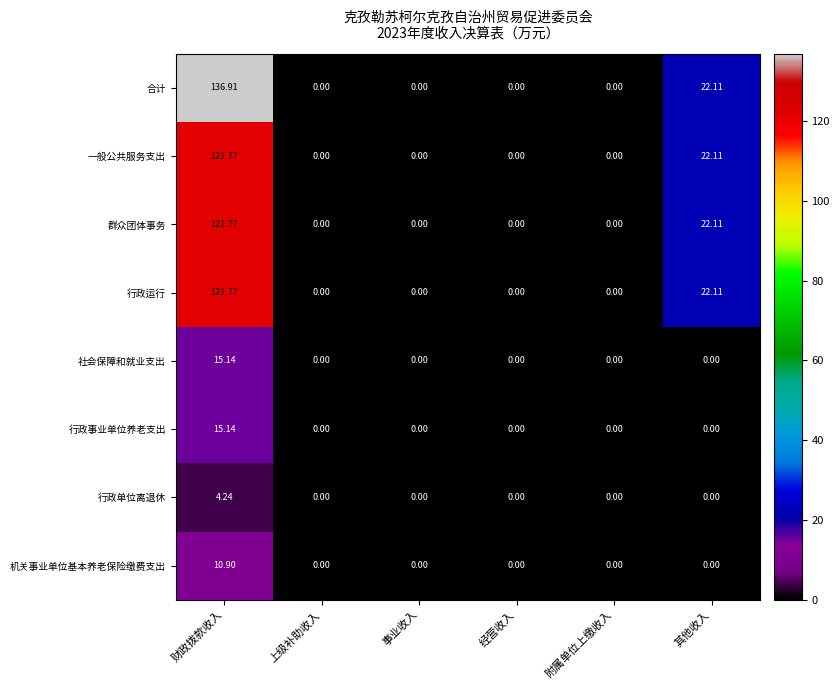

Which series has the widest spread of values?

合计